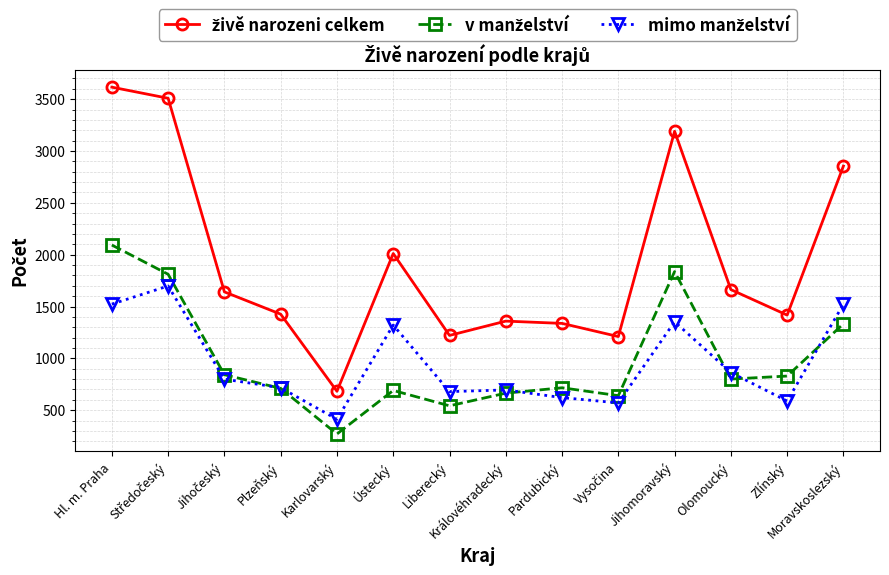

What is the label of the 14th point from the right?

Hl. m. Praha